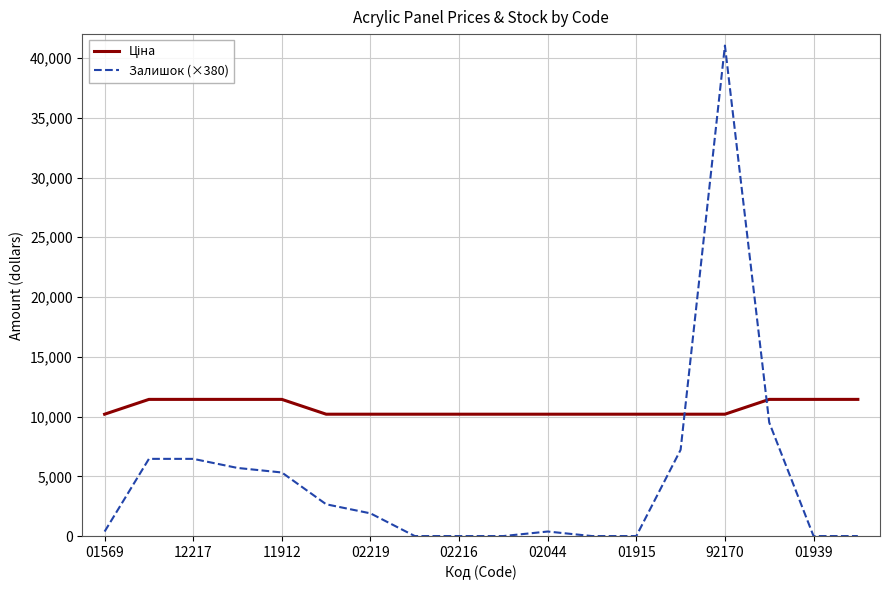

Which series has the largest range (max minus min)?

Залишок (×380)